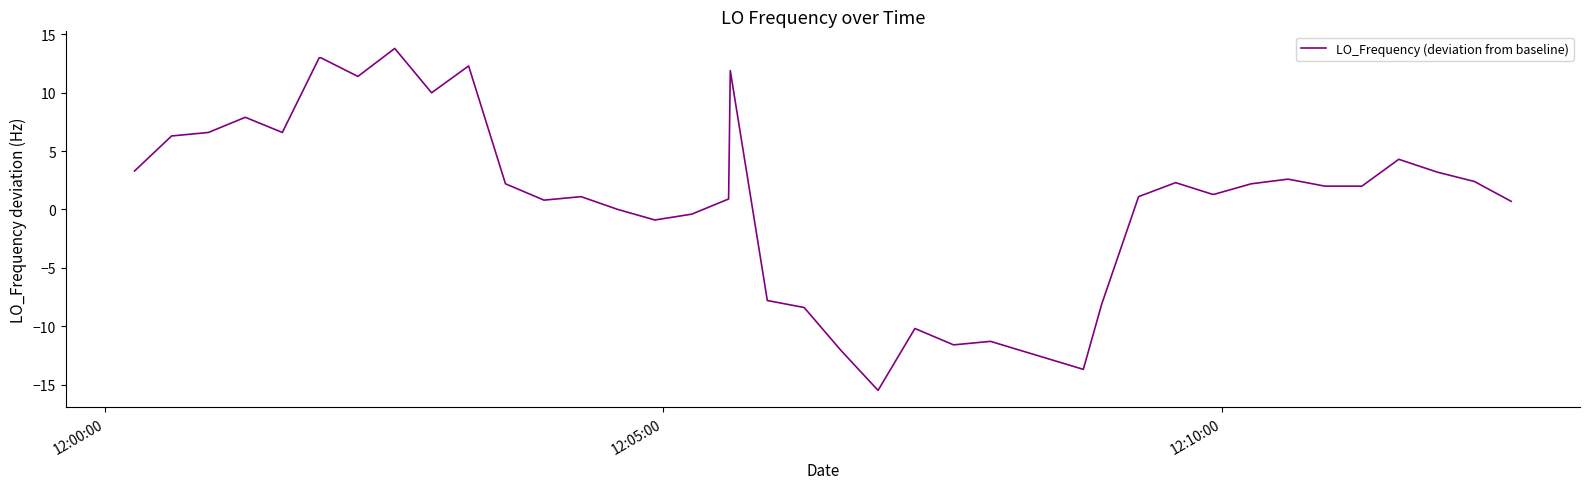

What is the minimum value shown in the chart?

-15.5